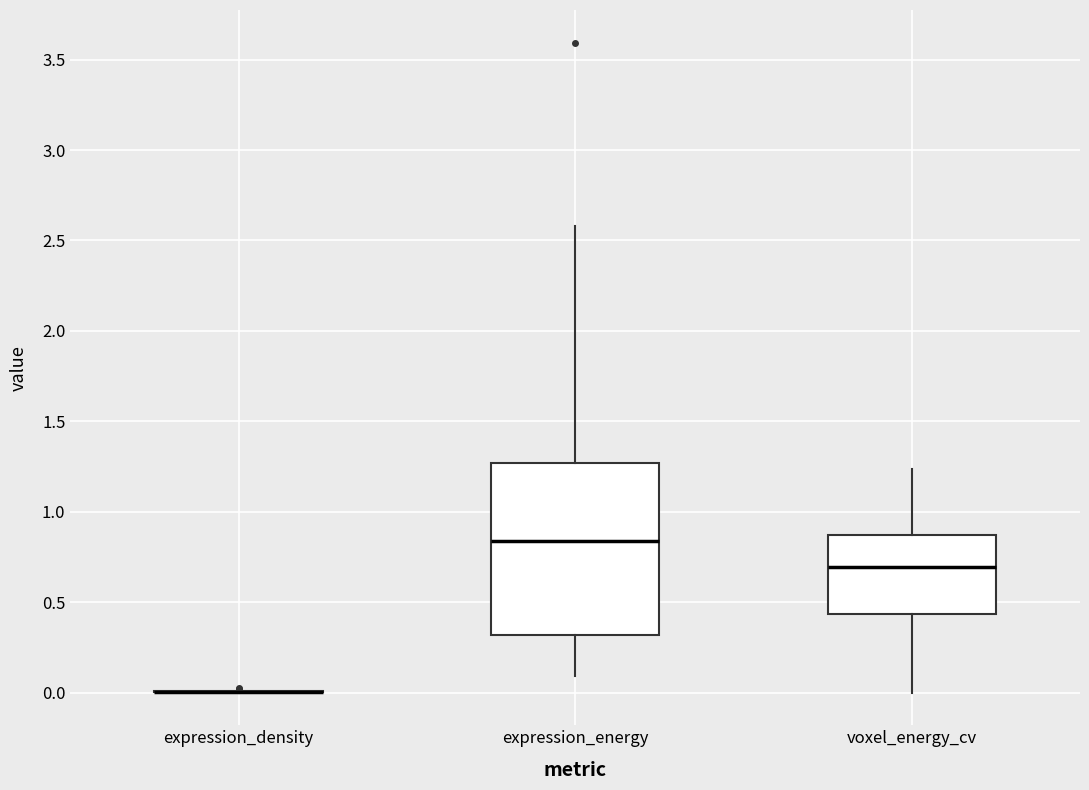

Reading left to right, transcribe this box plot: for each box, give where its median line is, the range the box spans, and where its two whiskers end, as read against the y-axis. The values are not printed on the chart, so give them approximately, as read against the axis.

expression_density: box collapsed to a line at 0.00, whiskers 0.00 to 0.00
expression_energy: median 0.85, box 0.30 to 1.25, whiskers 0.10 to 2.60
voxel_energy_cv: median 0.70, box 0.45 to 0.85, whiskers 0.00 to 1.25